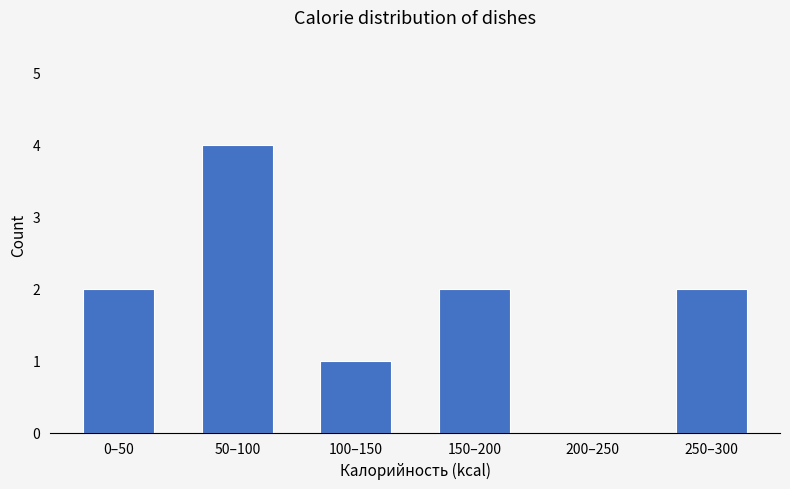

Reading left to right, list all the values displayed in this chart.

0–50=2	50–100=4	100–150=1	150–200=2	200–250=0	250–300=2